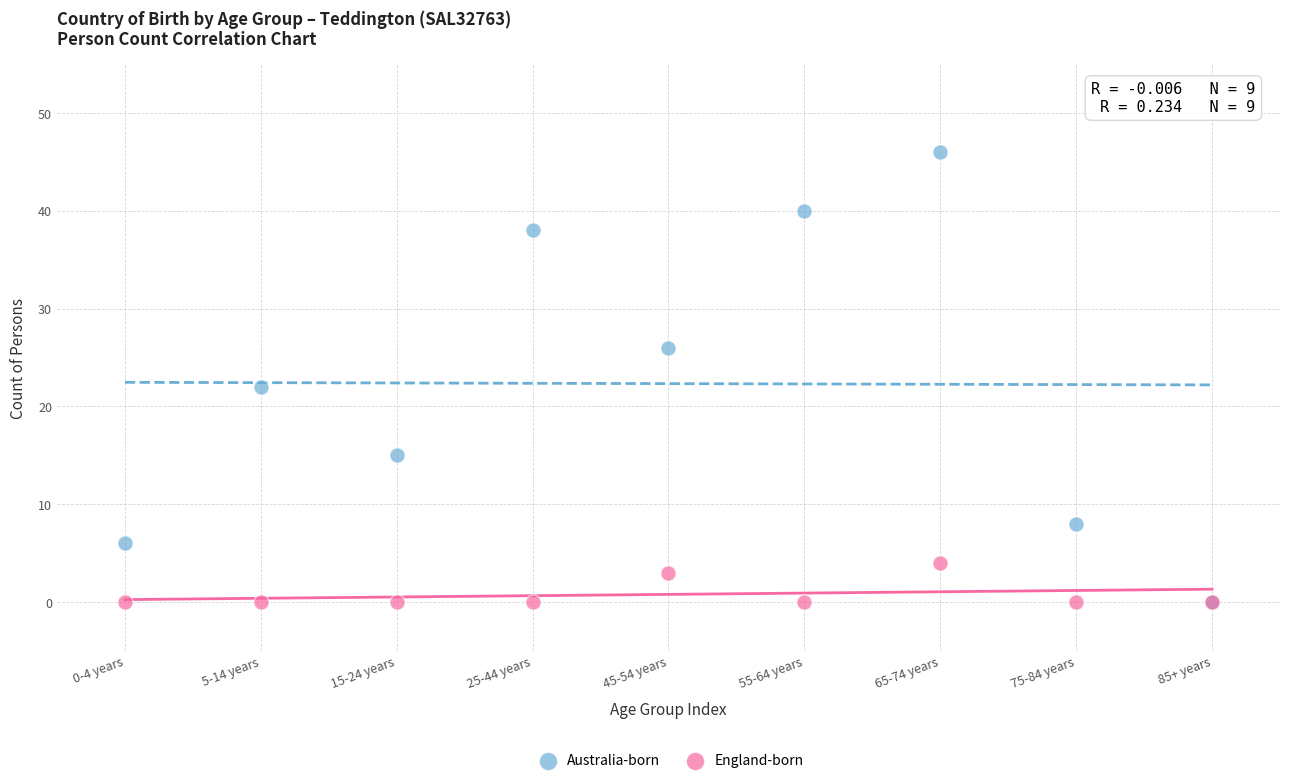

In the Australia-born series, what Y value is closest to 23?

22